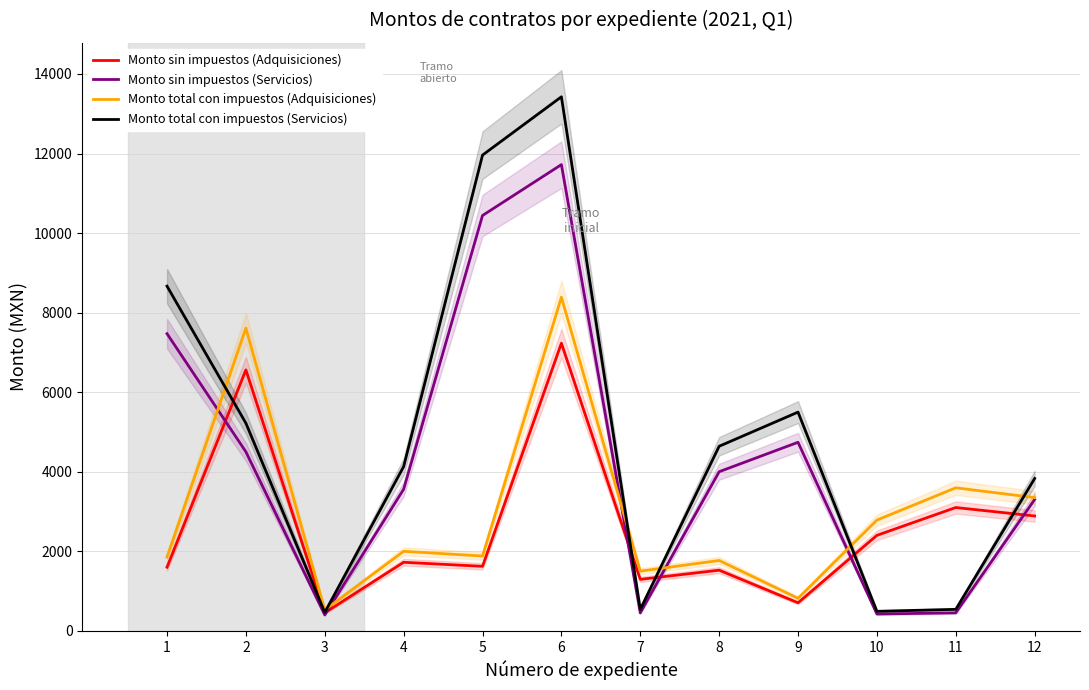

After their last crossing, which series has the higher values: Monto sin impuestos (Adquisiciones) or Monto total con impuestos (Servicios)?

Monto total con impuestos (Servicios)